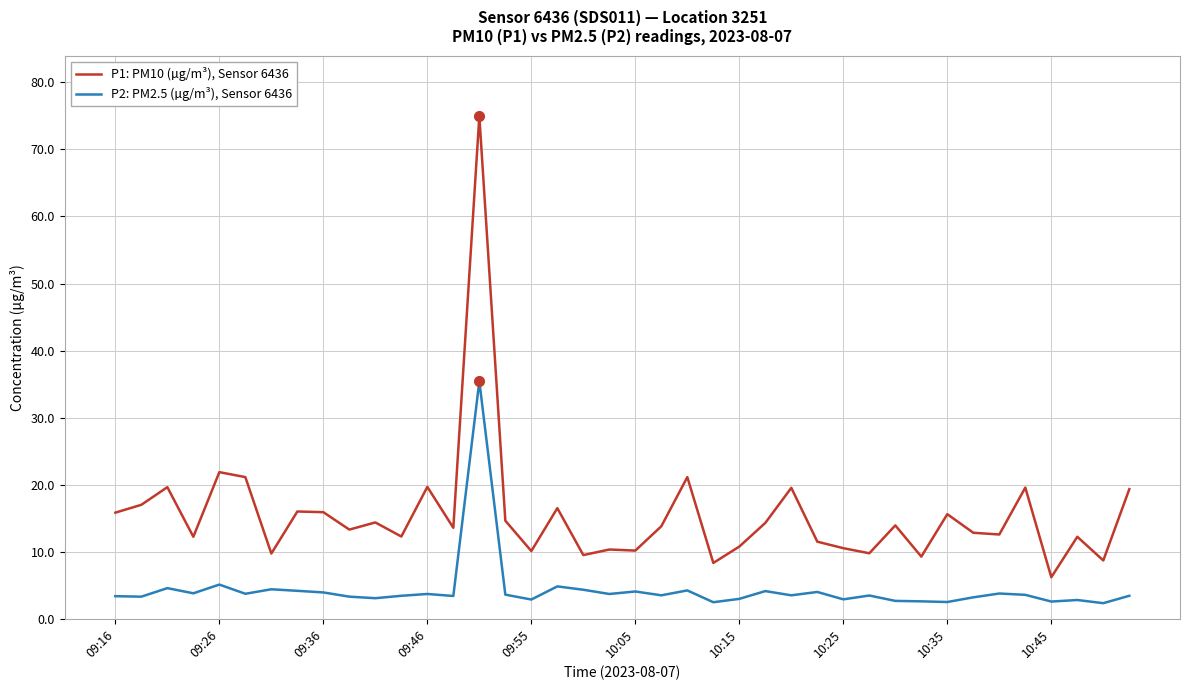

What is the greatest value displayed?

75.0